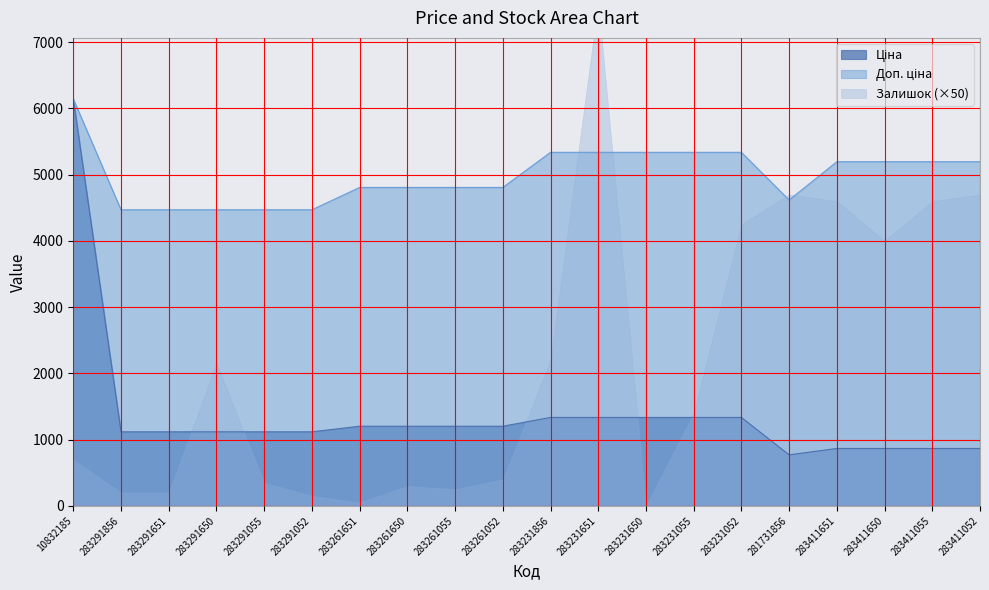

List the labels in order of Ціна value, smallest first.

281731856, 283411651, 283411650, 283411055, 283411052, 283291856, 283291651, 283291650, 283291055, 283291052, 283261651, 283261650, 283261055, 283261052, 283231856, 283231651, 283231650, 283231055, 283231052, 10832185